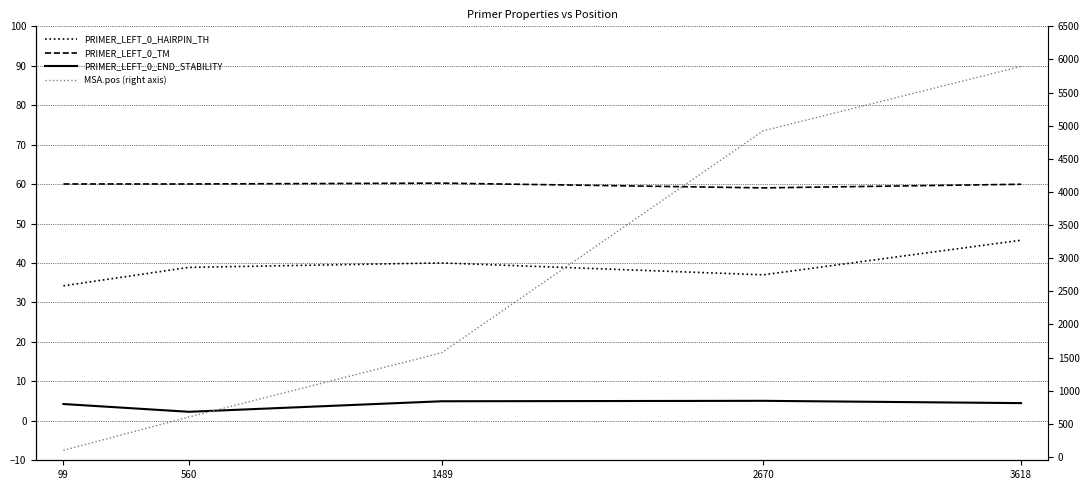

How many lines are shown in the chart?

4